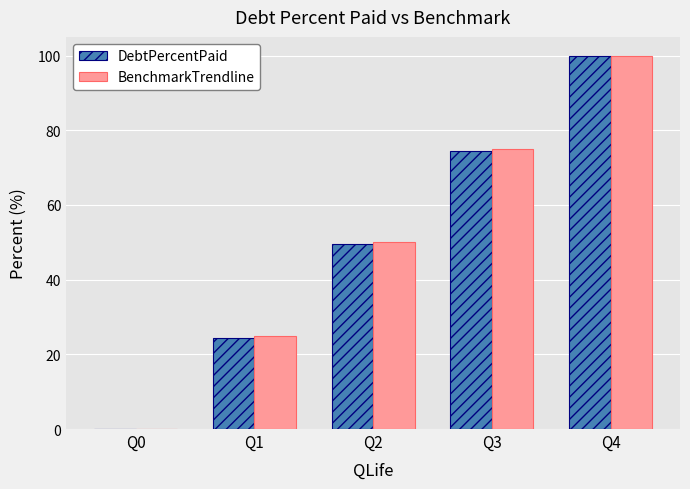

Which series changed the most between Q0 and Q3?

BenchmarkTrendline